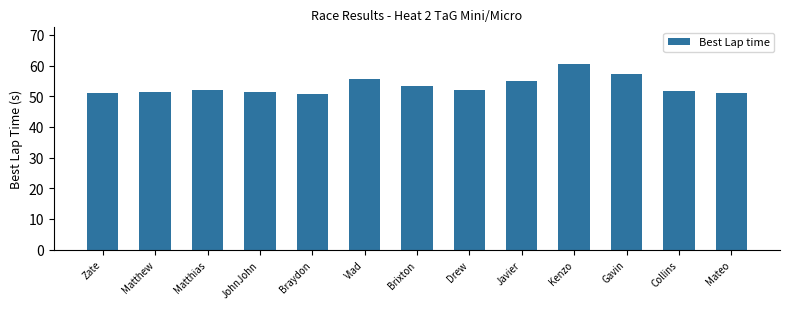

Read the value at Collins.

51.7